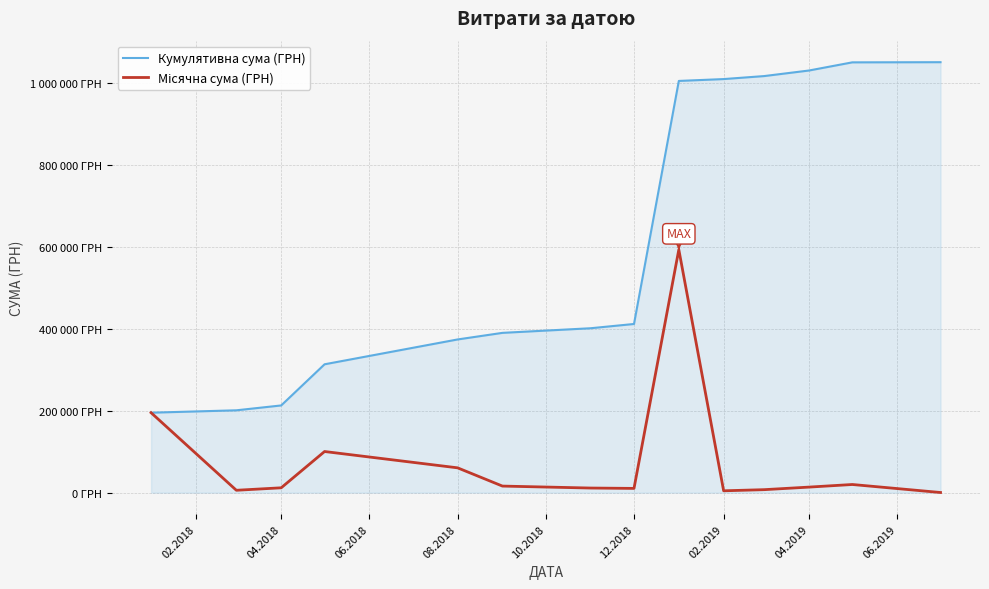

Which series has the largest range (max minus min)?

Кумулятивна сума (ГРН)